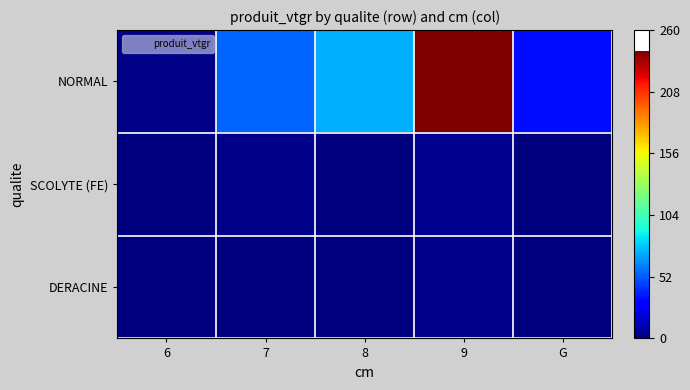

Between 8 and G, which series saw the biggest shift?

NORMAL